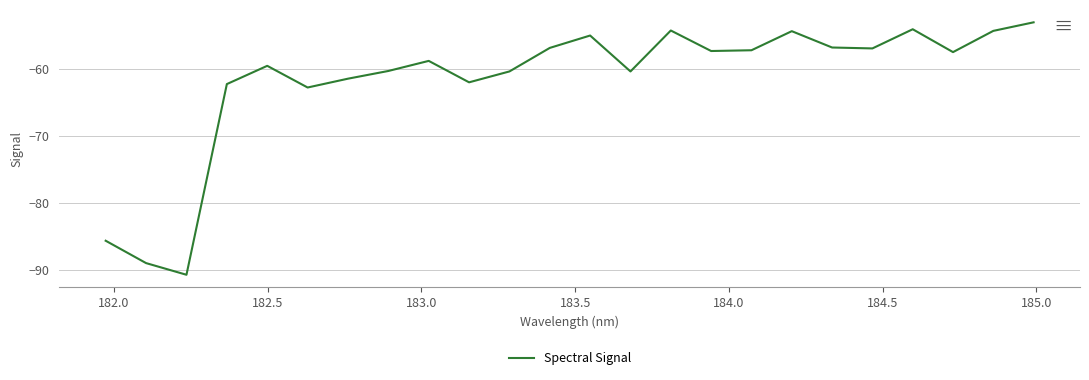

What is the difference between the maximum and minimum values?

37.7